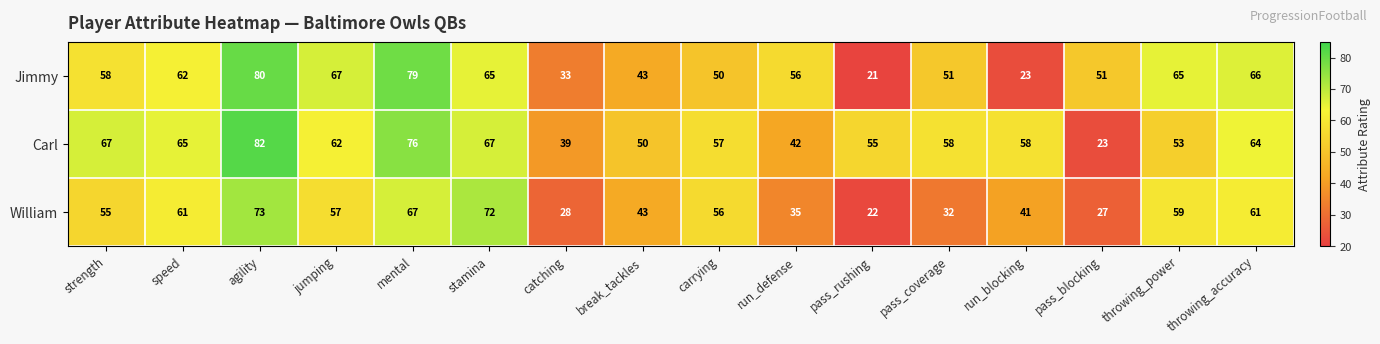

Where does the William series first go above 56?

speed